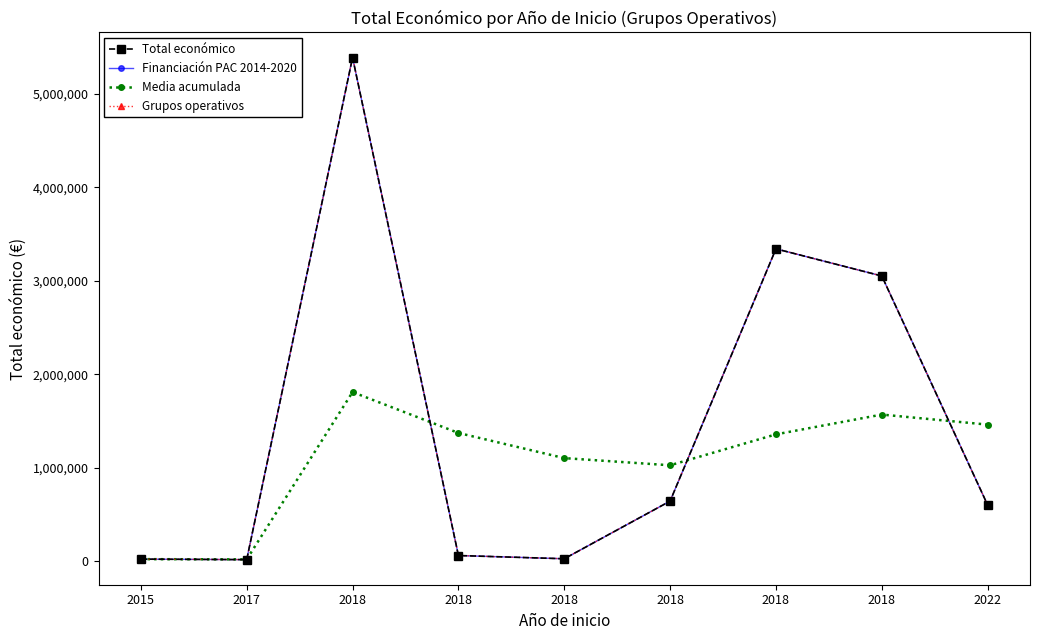

Does the chart have visible grid lines?

No